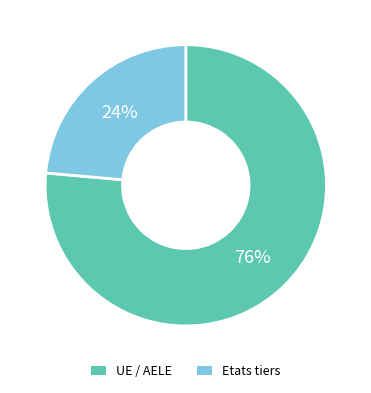

Does any single category account for the majority?

Yes